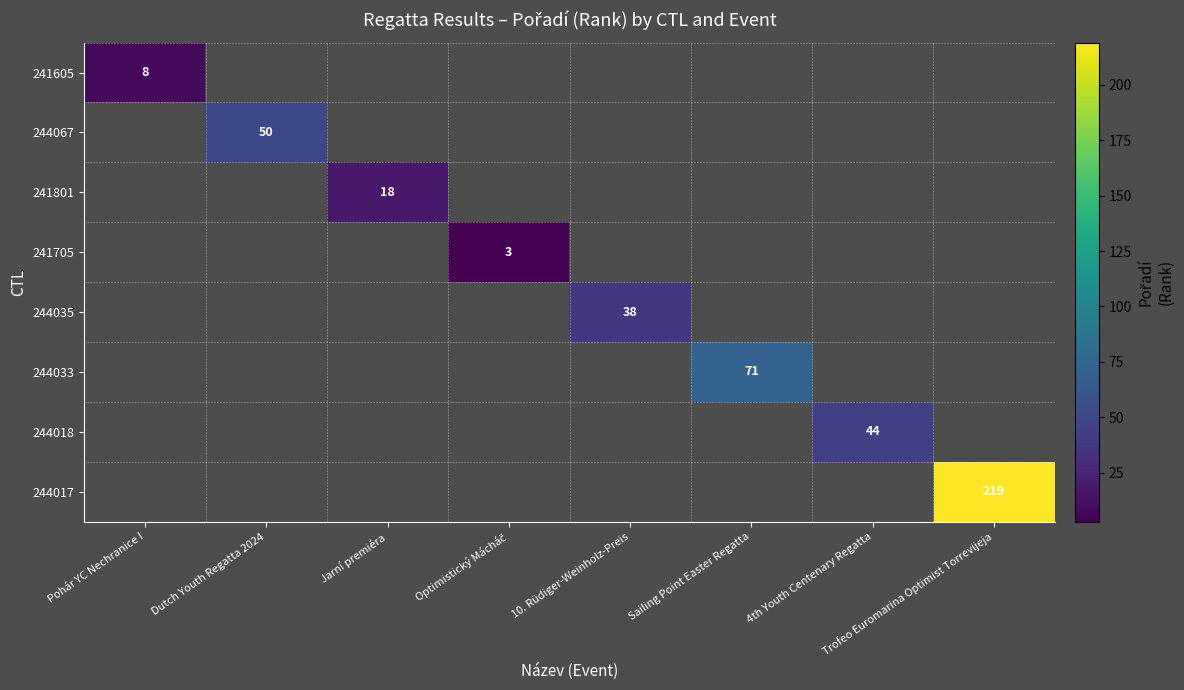

True or false: 244033 has a value of 25 at Pohár YC Nechranice I.

False